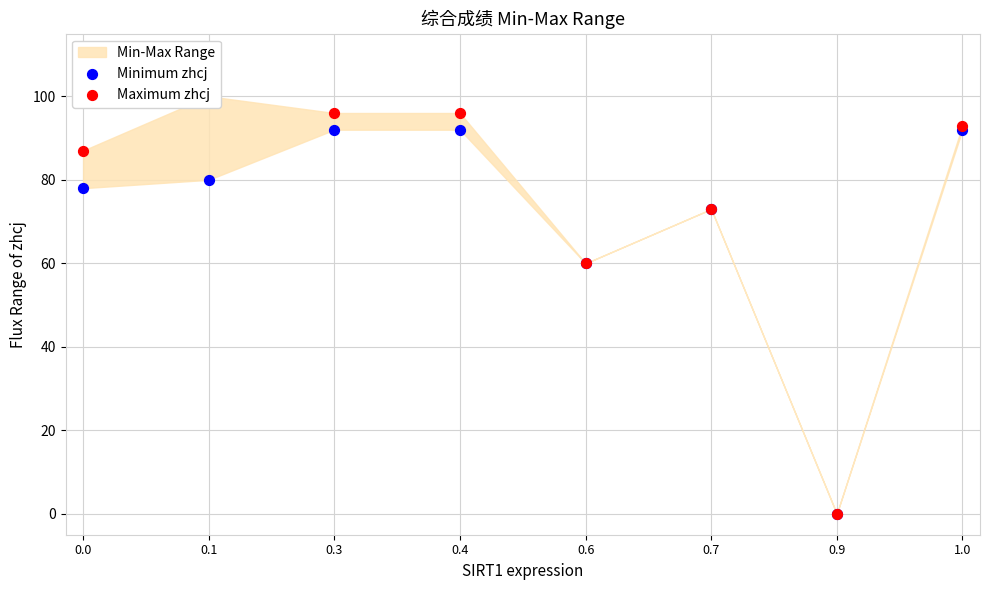

At how many categories does at least one series exceed 76?

5